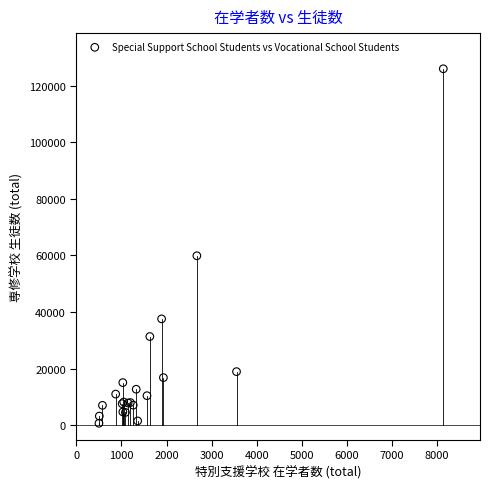

What Y value in the scatter plot is closest to 63340?

59898